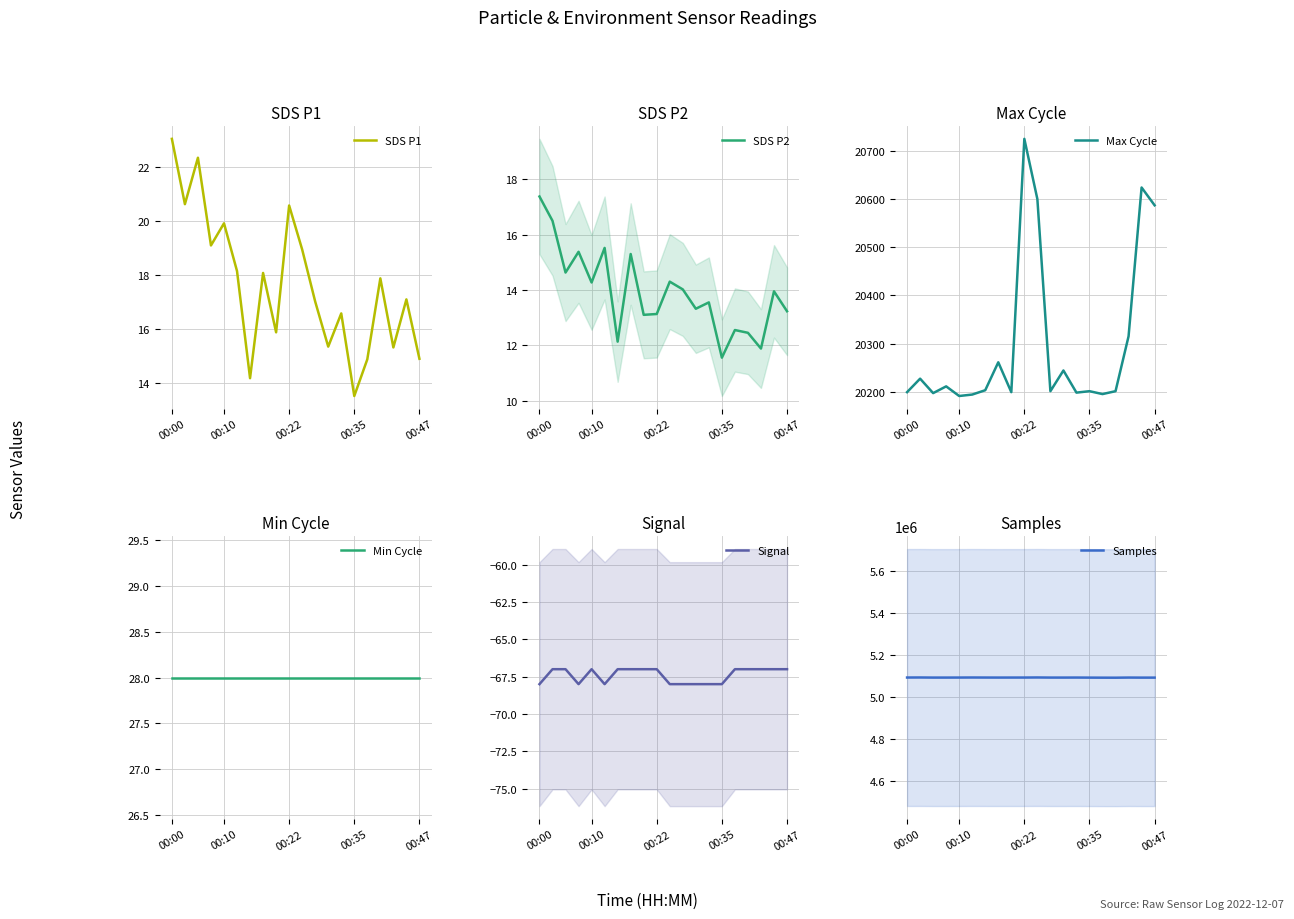

What is the highest value of the SDS P1 series?

23.1